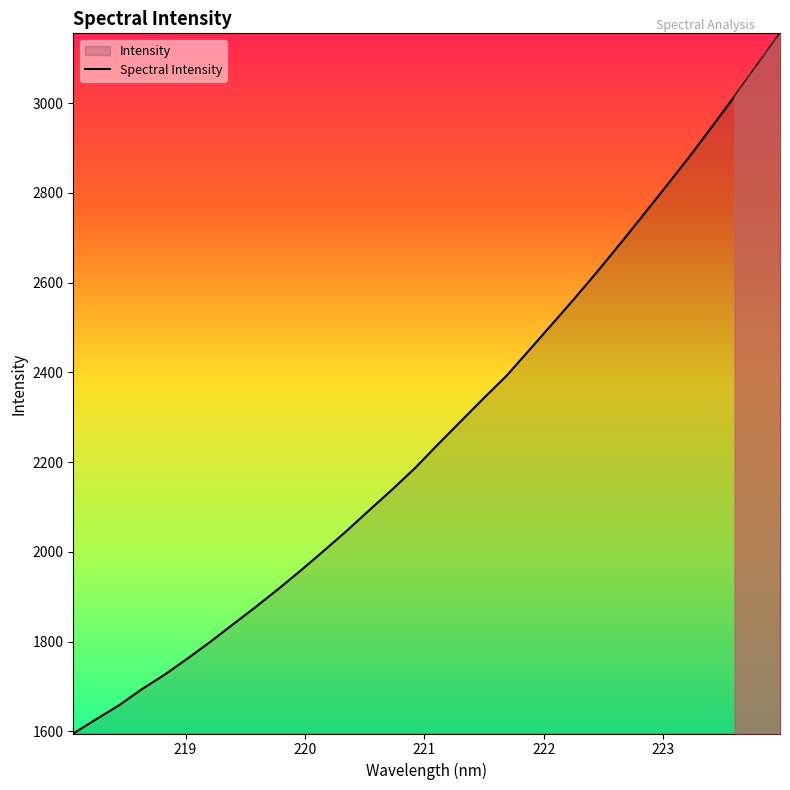

What is the difference between the maximum and minimum values?

1560.5